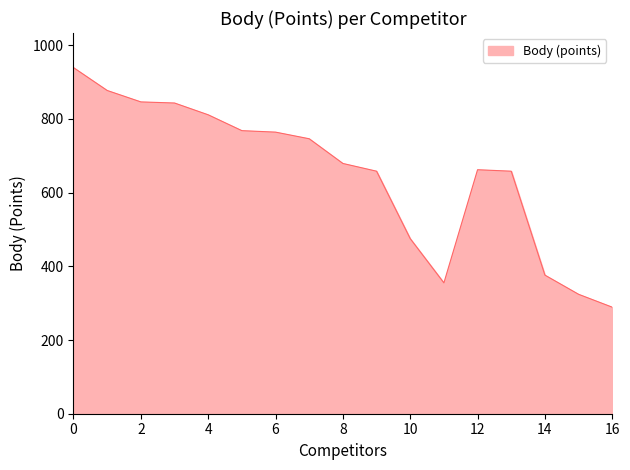

What is the minimum value shown in the chart?

289